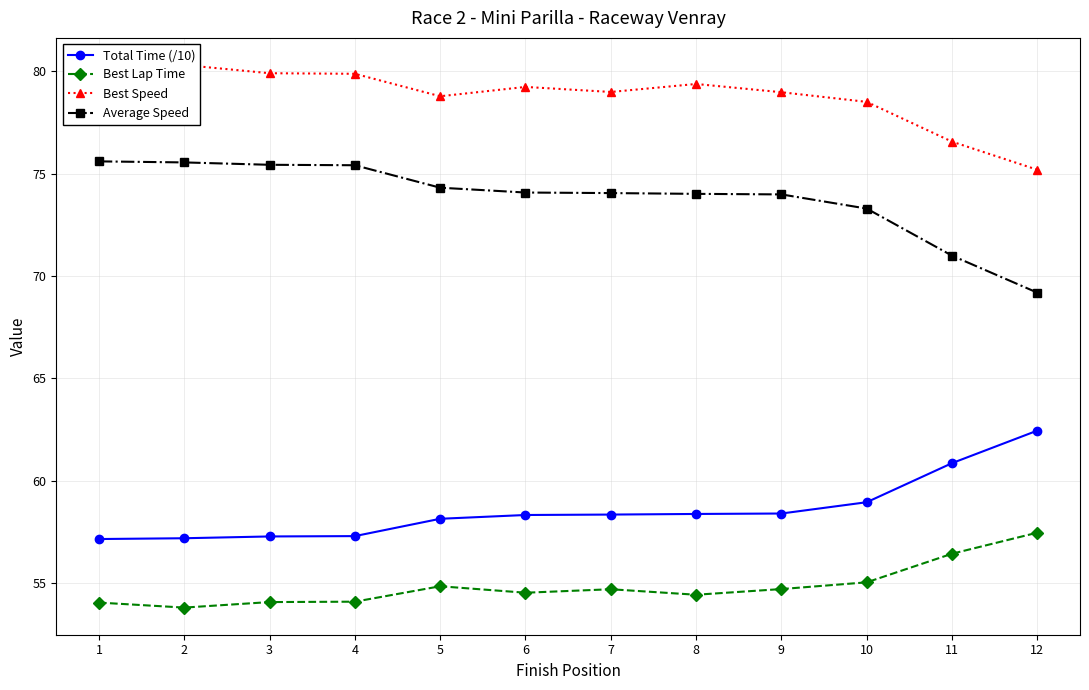

Is this an area chart (filled region under the line)?

No